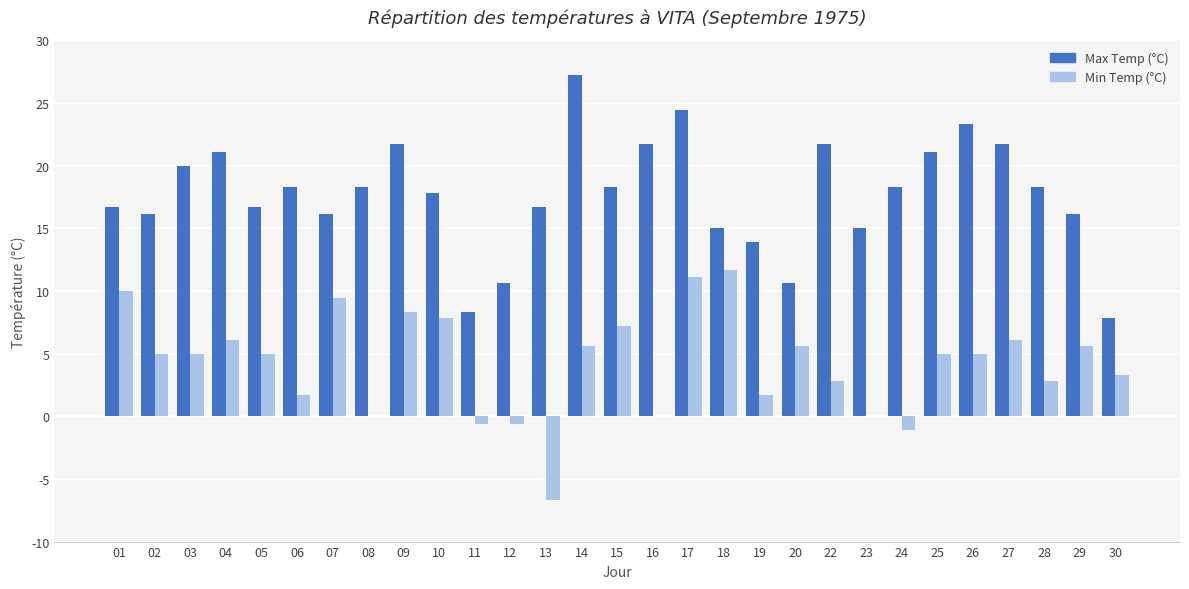

The Max Temp (°C) series shows 7.8 at 30. True or false?

True